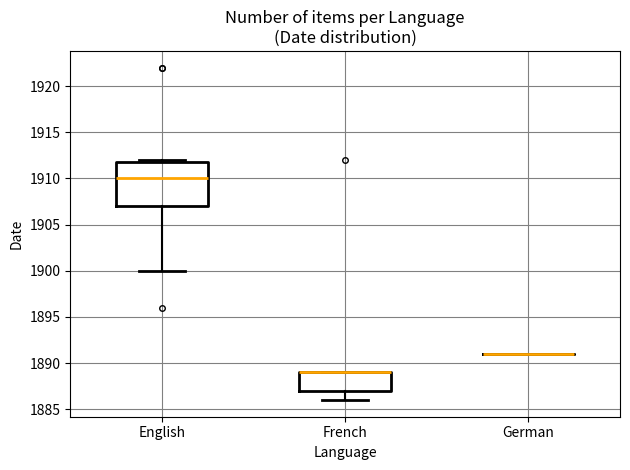

Between English and French, which series saw the biggest shift?

English